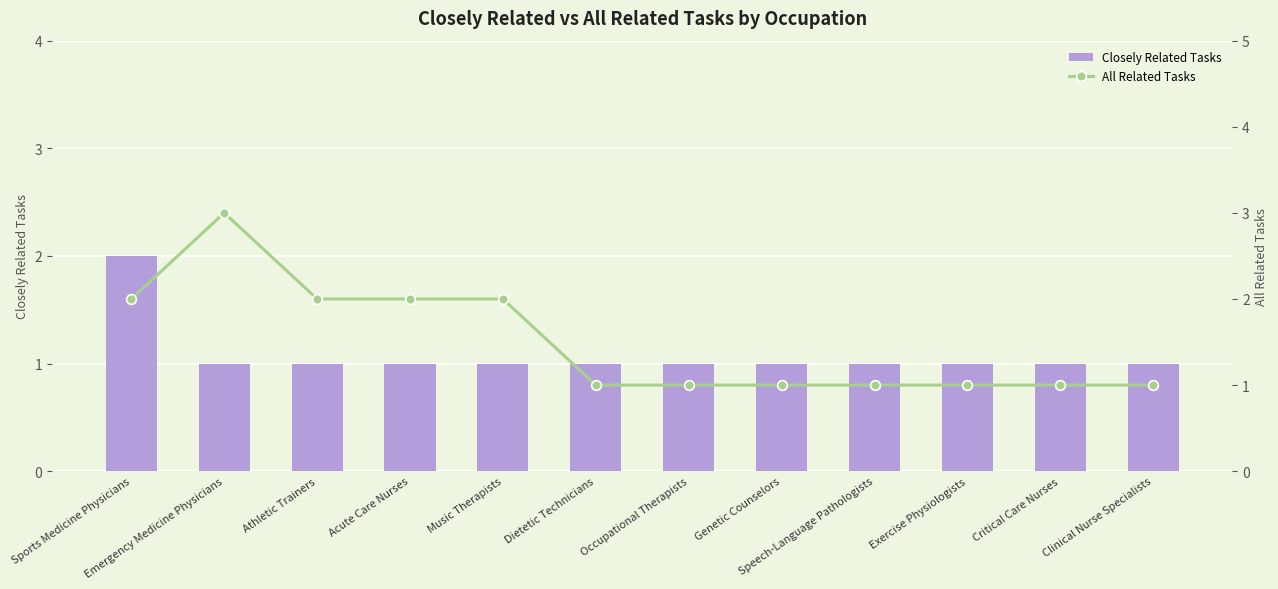

How many All Related Tasks values are between 1 and 2?

11